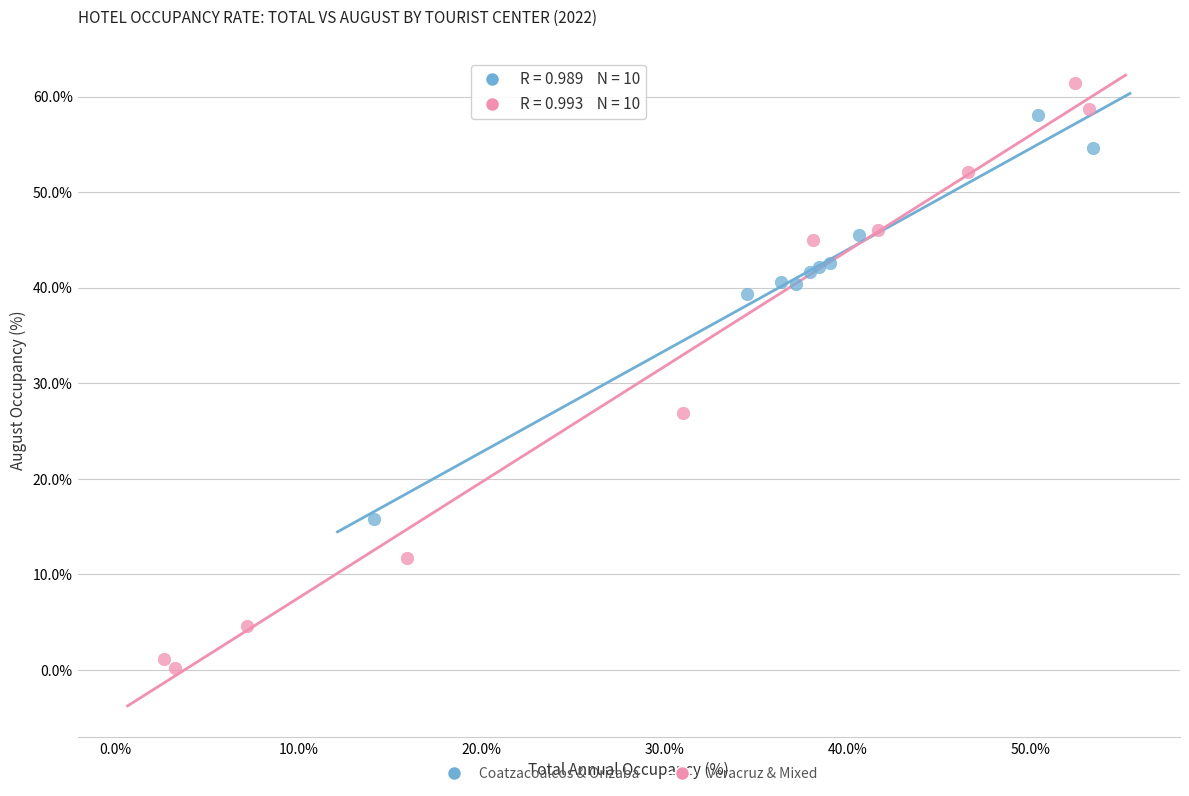

Which series reaches the minimum Y coordinate?

Veracruz & Mixed